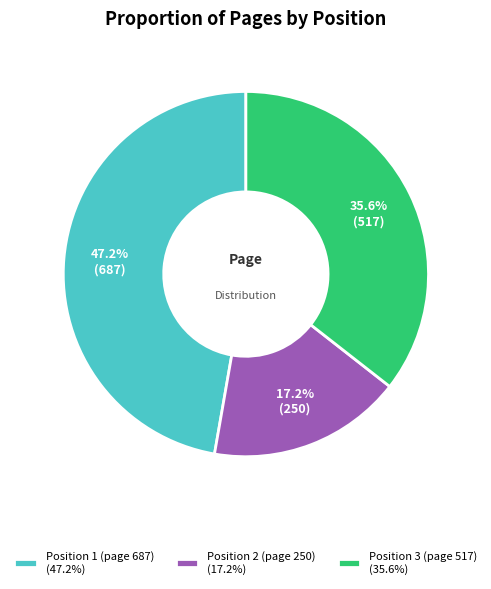

What percentage is the Position 2 (page 250) slice, to the nearest percent?

17%